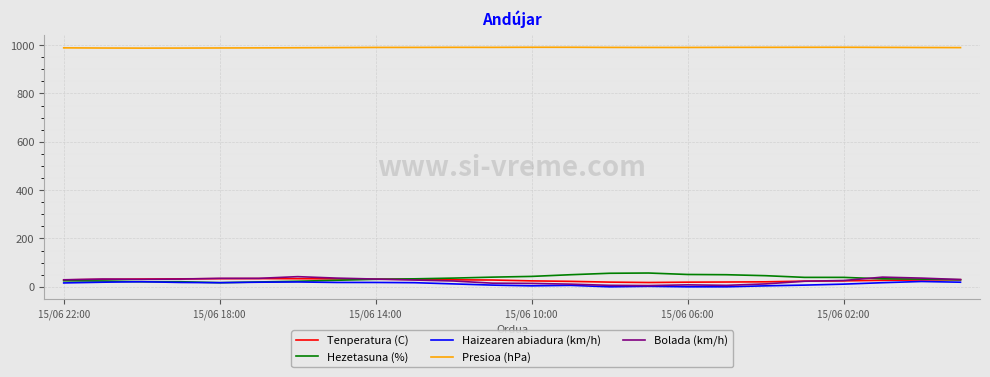

What is the lowest value of the Presioa (hPa) series?

987.4